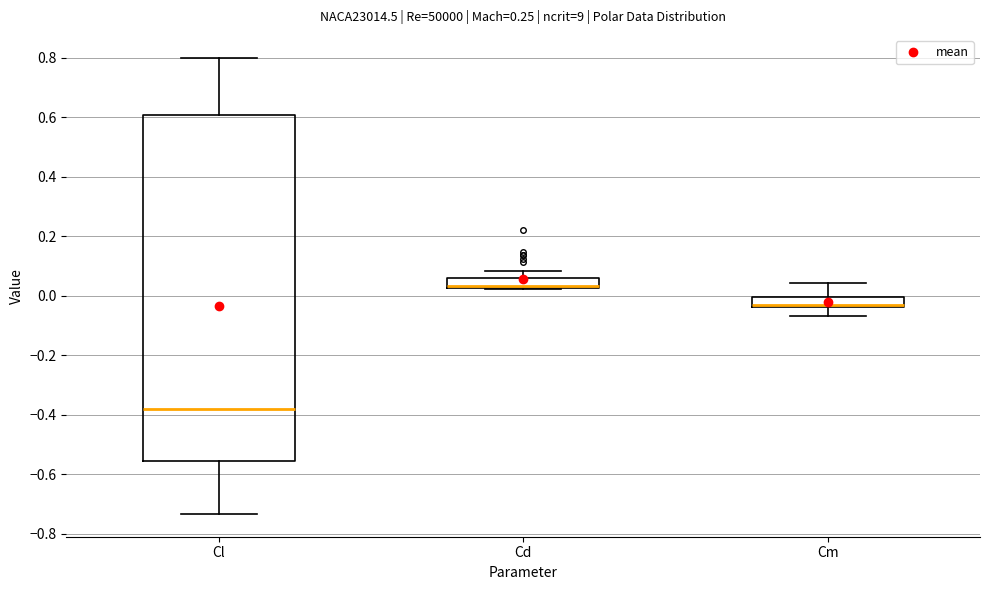

Which box is the tallest, from its lower edge to its upper edge?

Cl